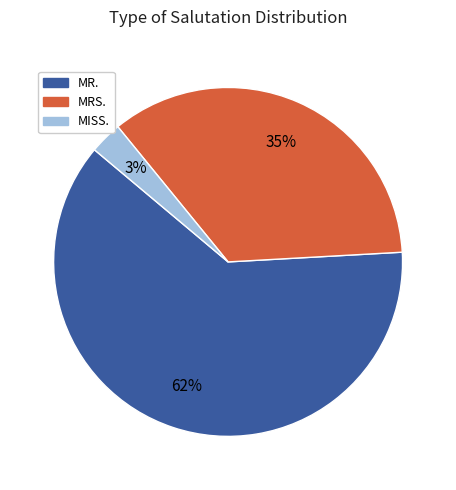

What is the smallest slice in the pie chart?

MISS.